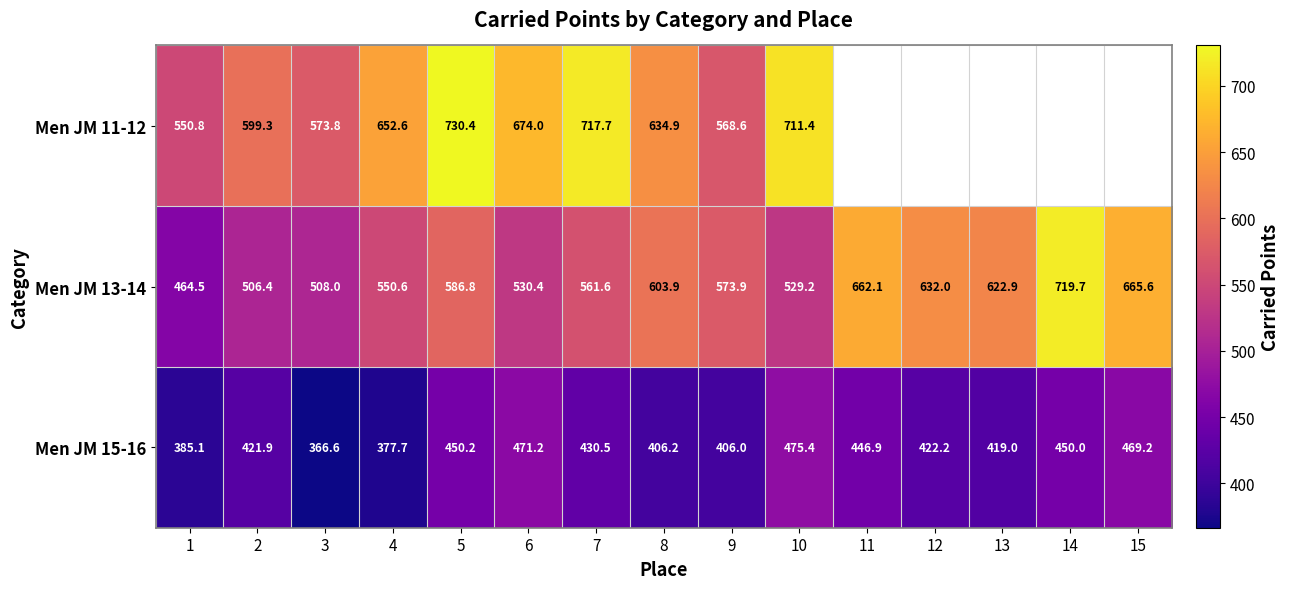

At which label does Men JM 15-16 reach its peak?

10